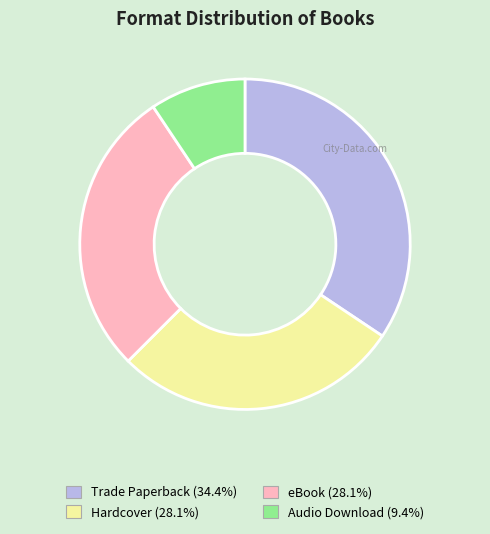

Between eBook and Audio Download, which is larger?

eBook